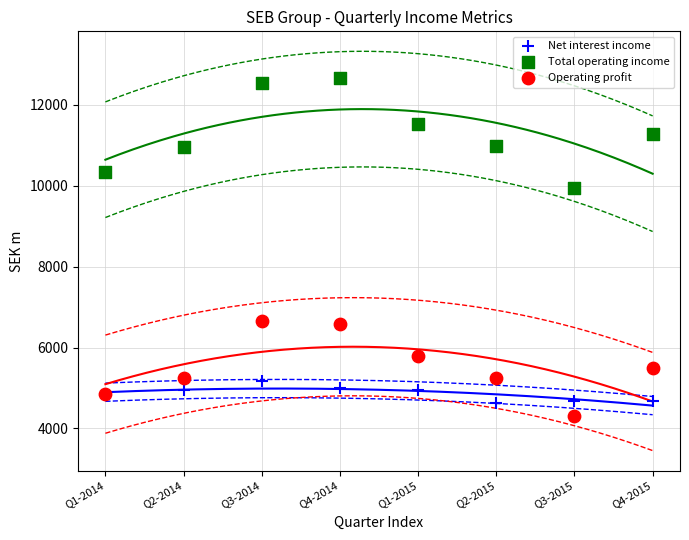

Which series has the largest Y range (max minus min)?

Total operating income